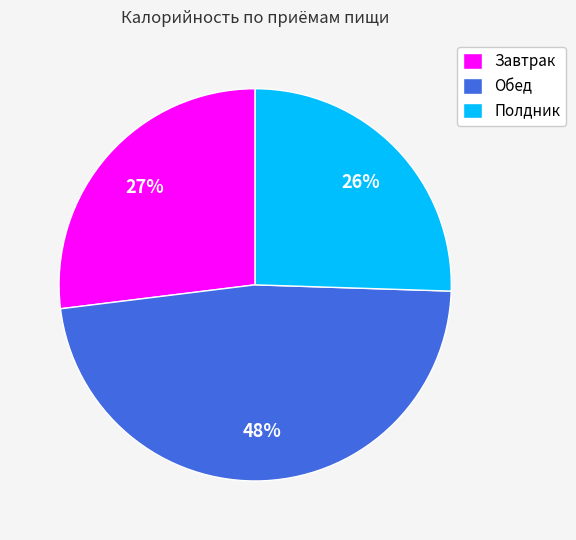

To the nearest percent, what portion does Полдник represent?

26%